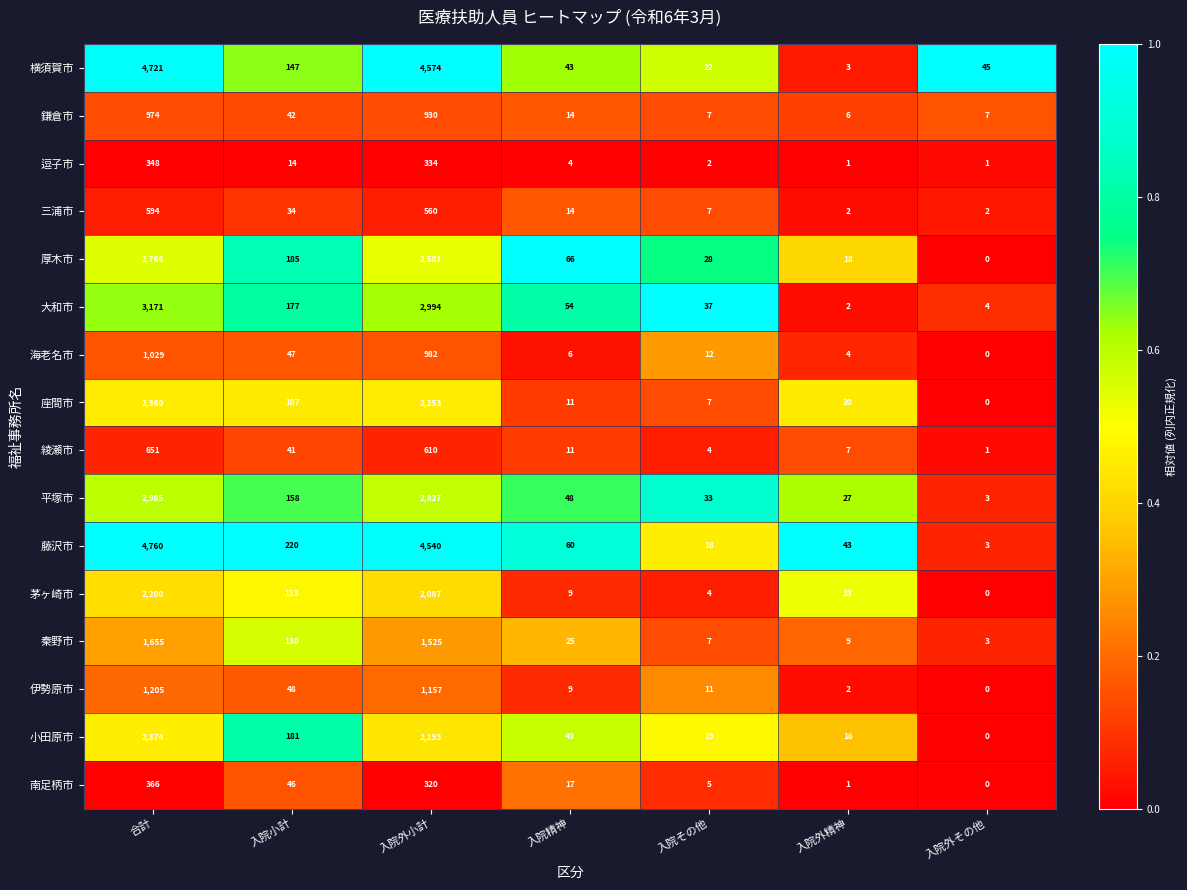

What is the lowest value of the 鎌倉市 series?

6